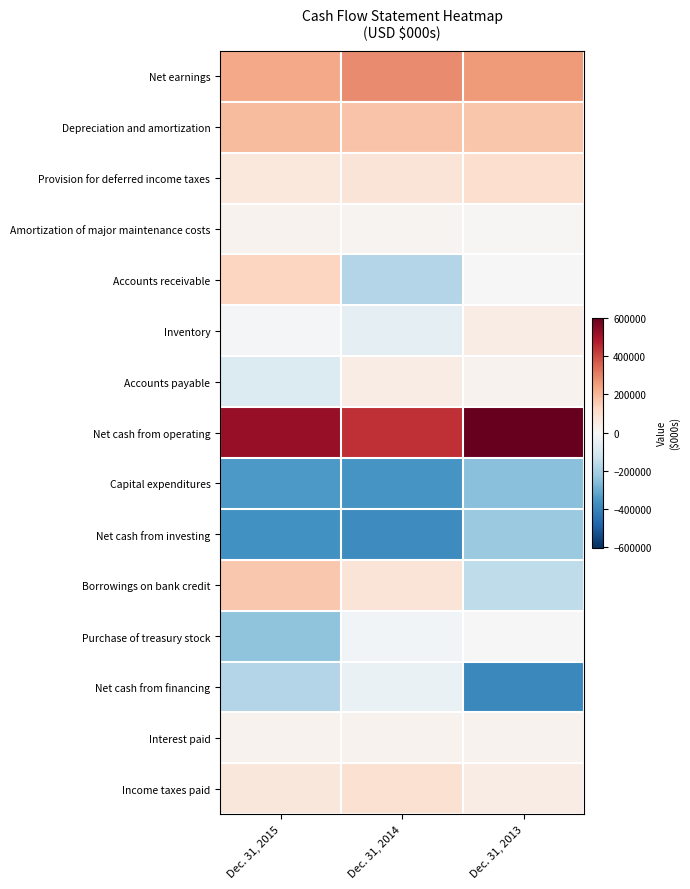

Which series has the largest total across all categories?

Net cash from operating